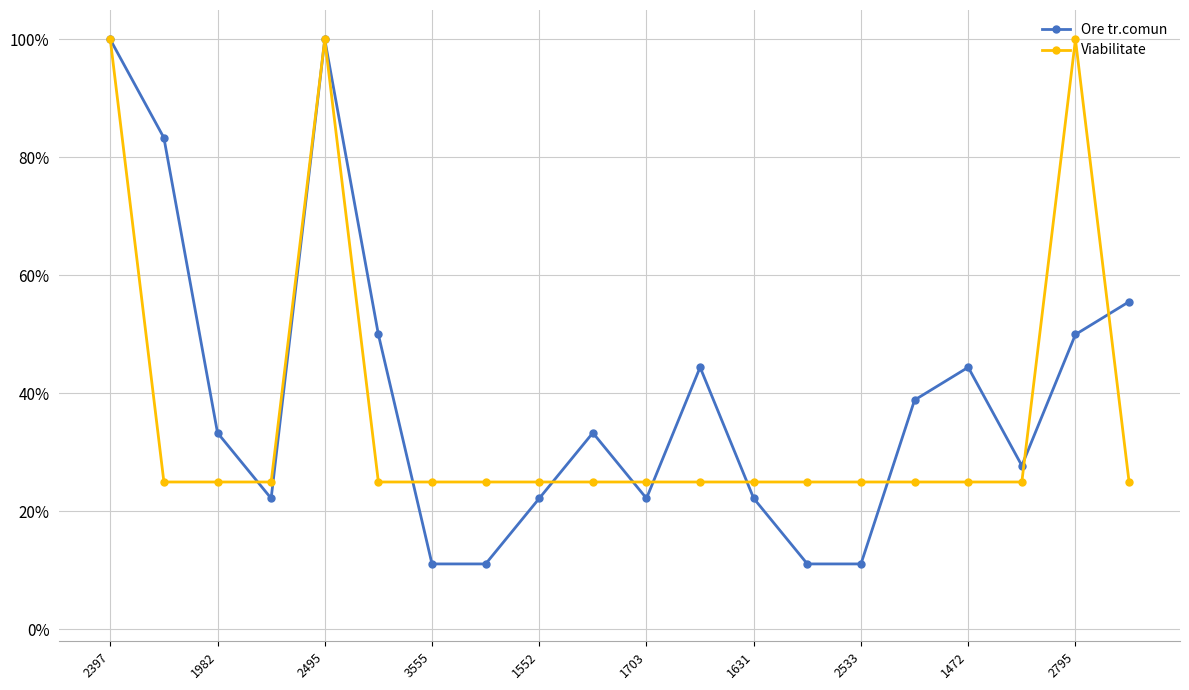

At how many categories does at least one series exceed 0?

20